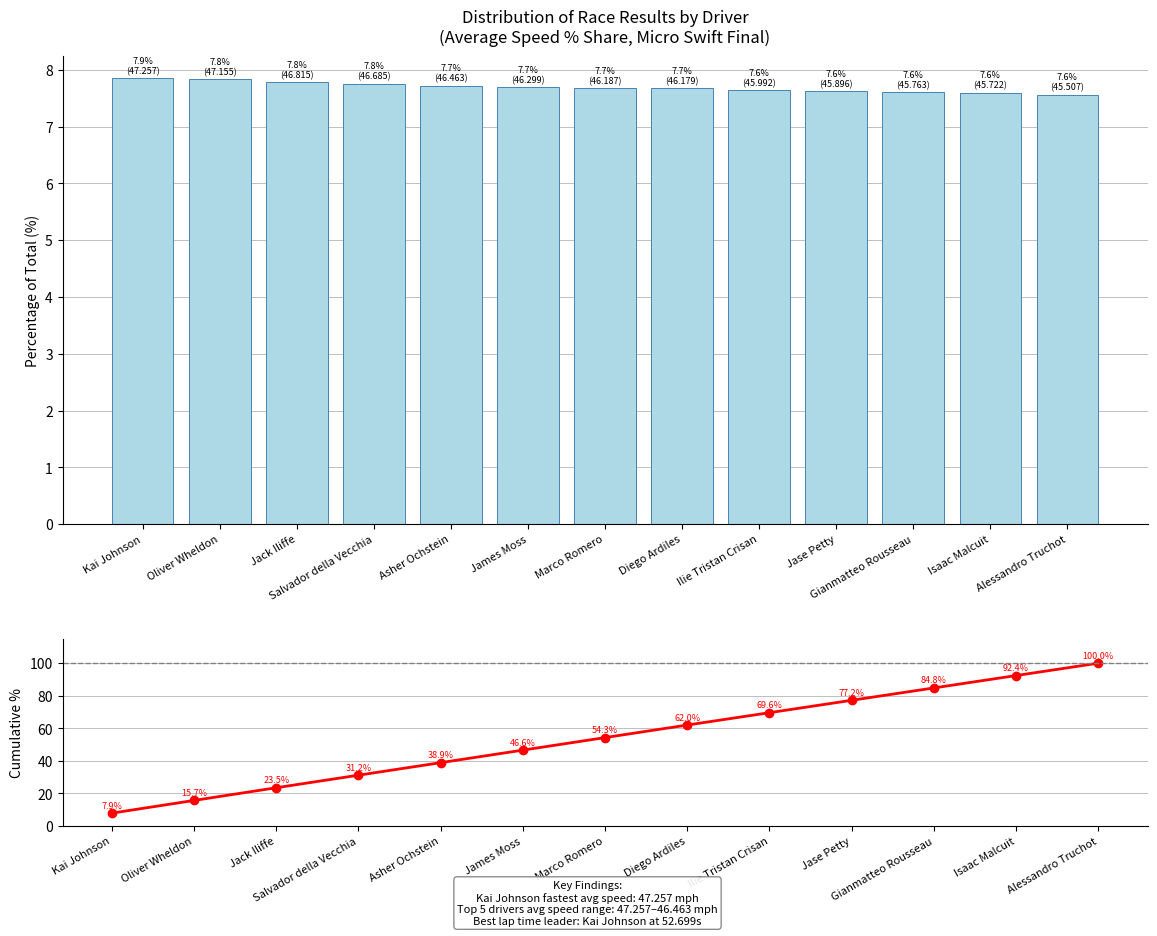

The value of Cumulative % at Asher Ochstein is 16.6. True or false?

False